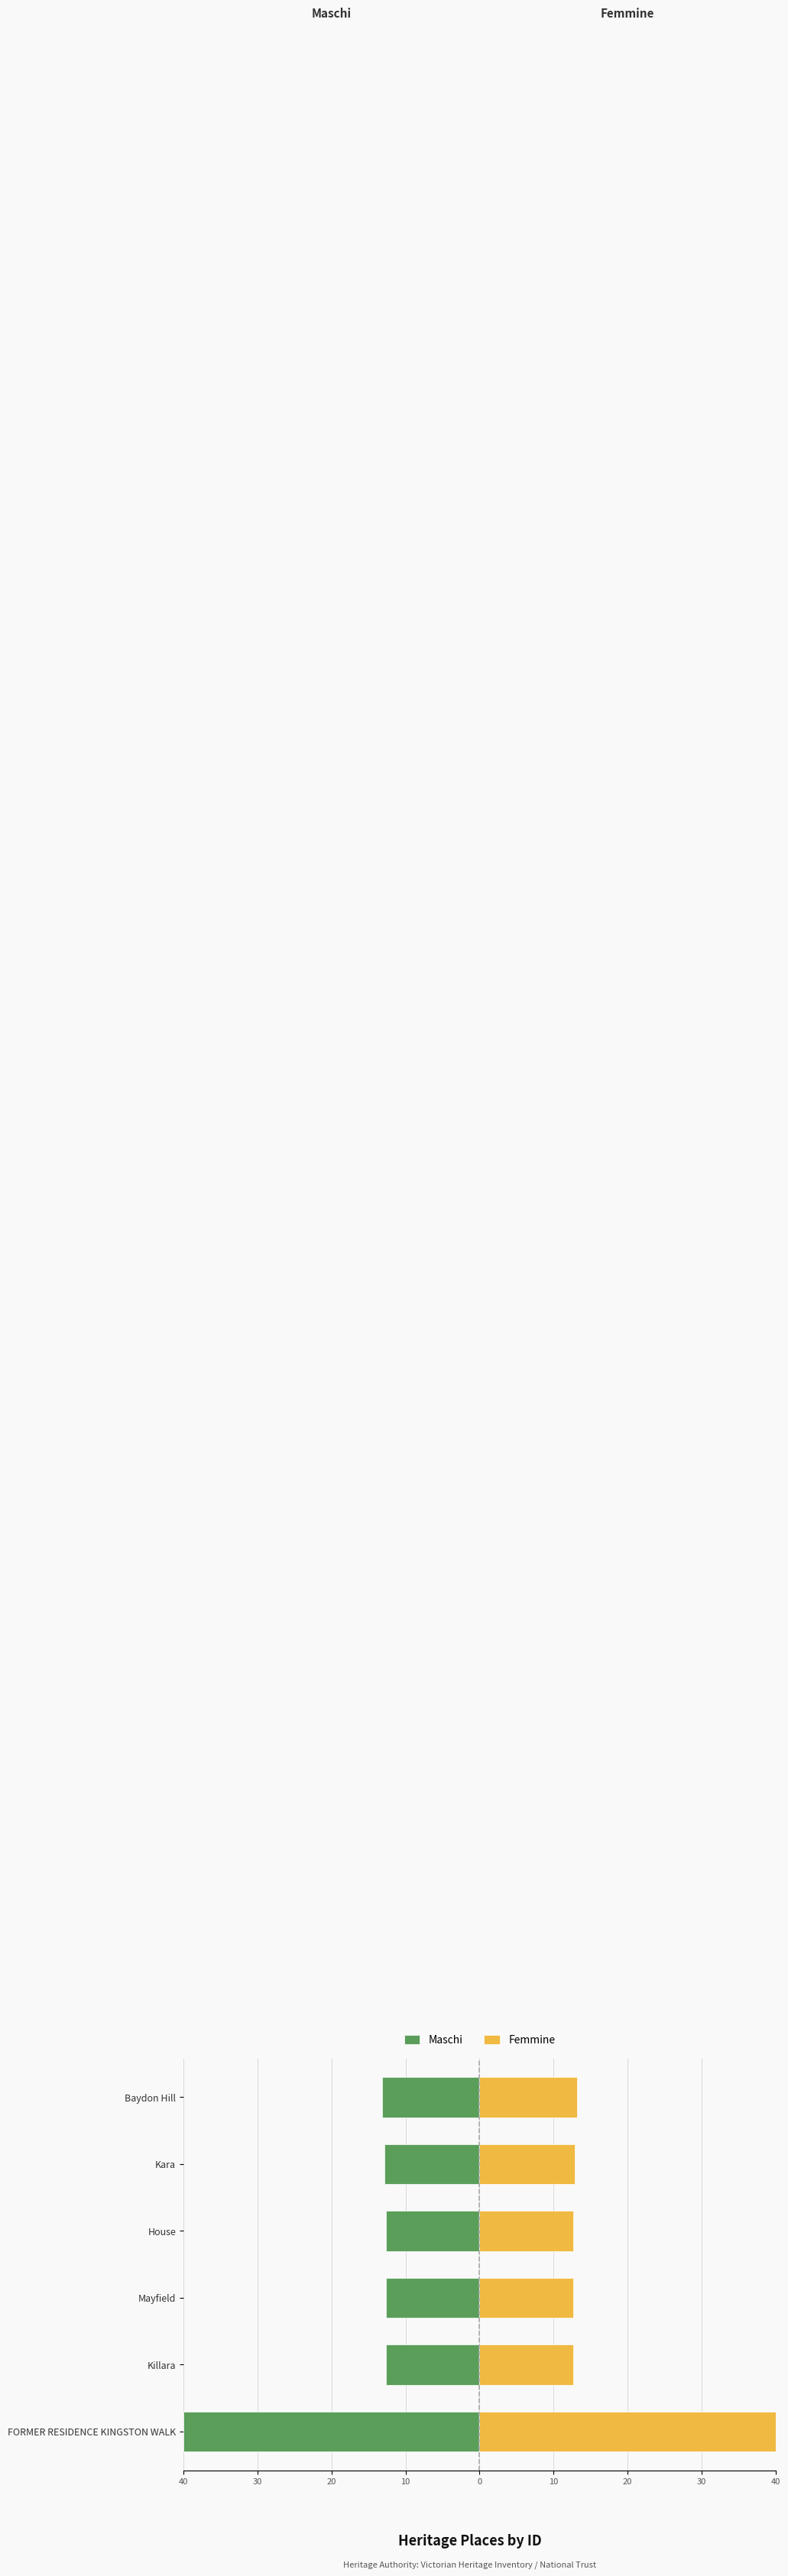

Which series changed the most between House and Baydon Hill?

Maschi